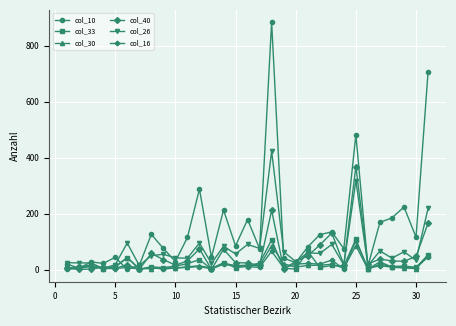

What is the maximum value shown in the chart?

884